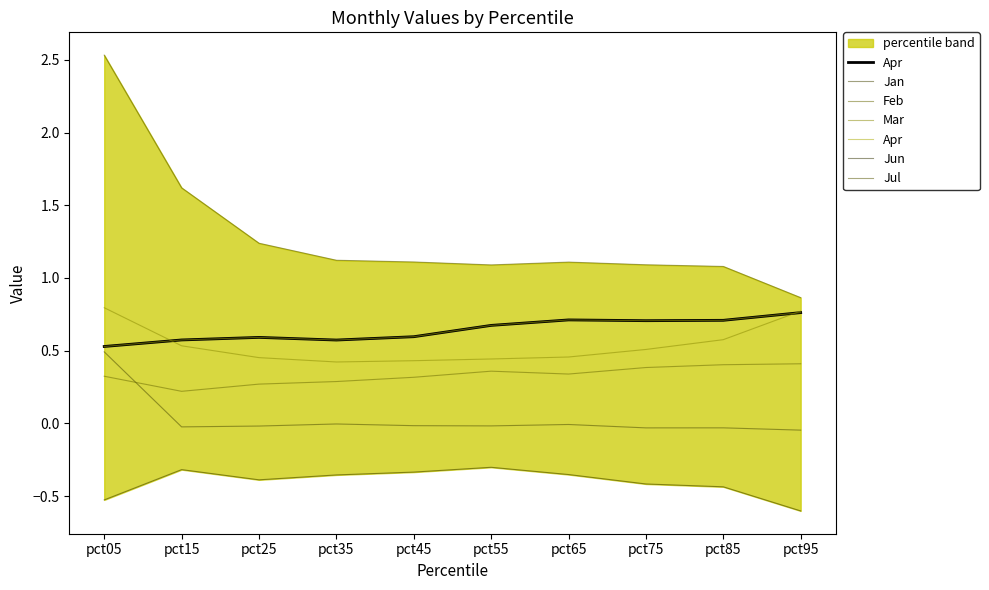

Is it true that Jul equals 1.1 at pct75?

True